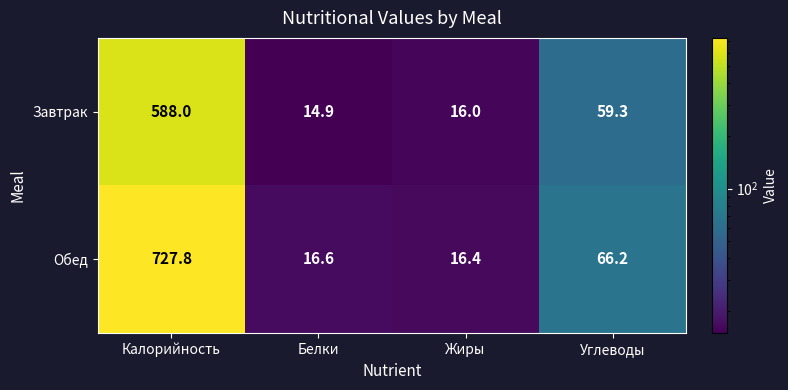

Which series has the largest total across all categories?

Обед